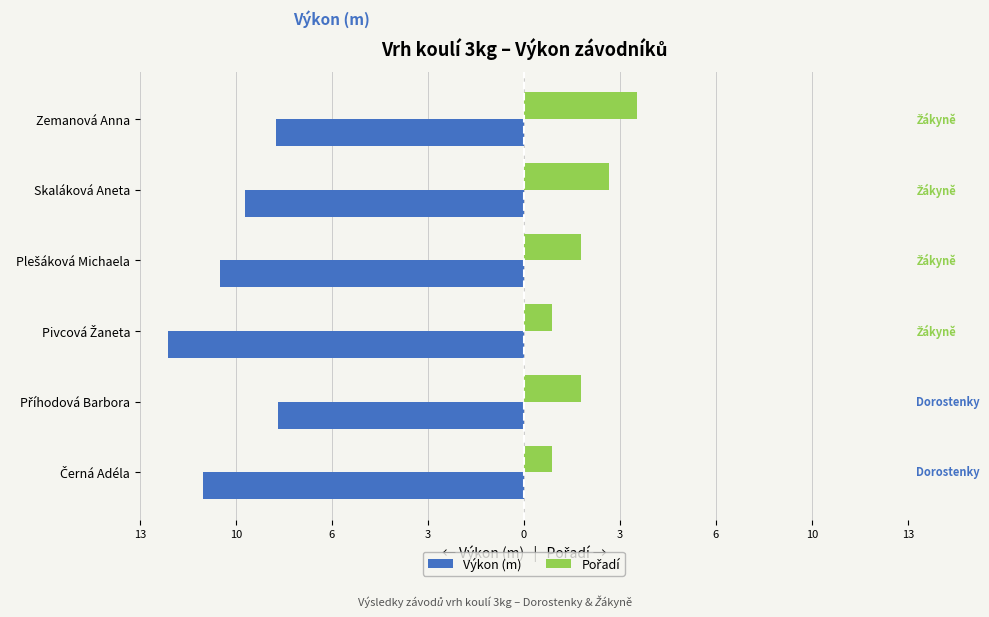

How many values in the Výkon (m) series exceed -9?

2